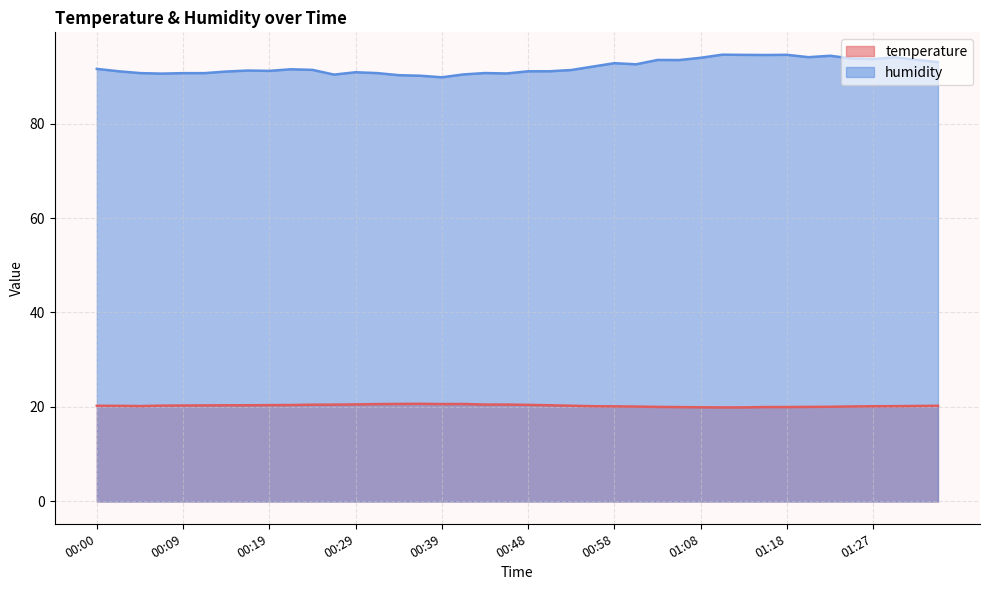

Is it true that temperature equals 20.0 at 01:23?

True